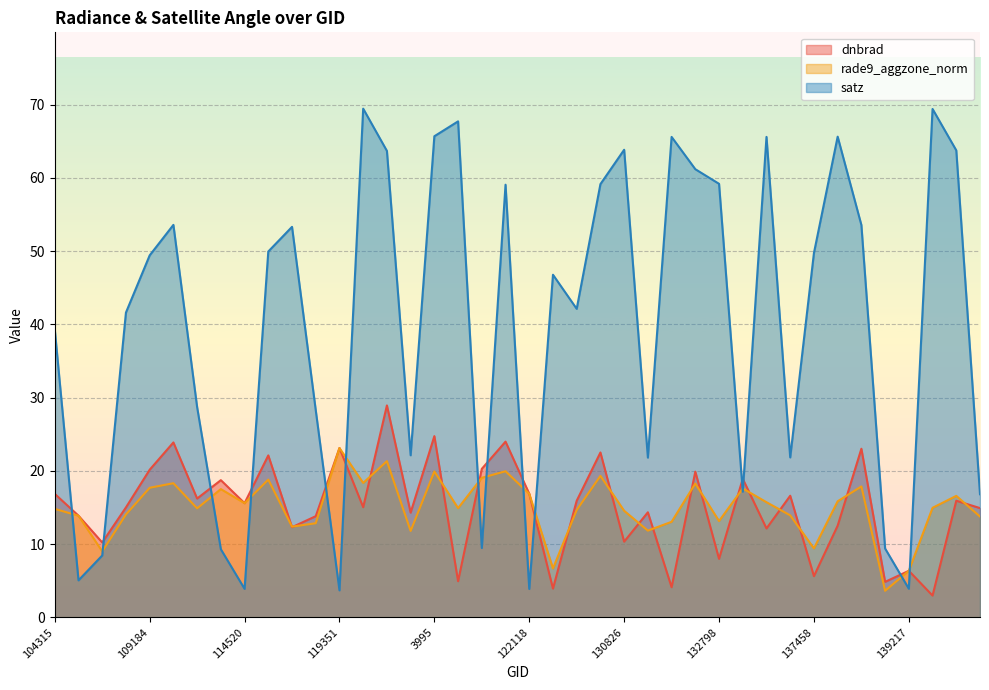

Which has a higher value, 115591 or 109184?

109184